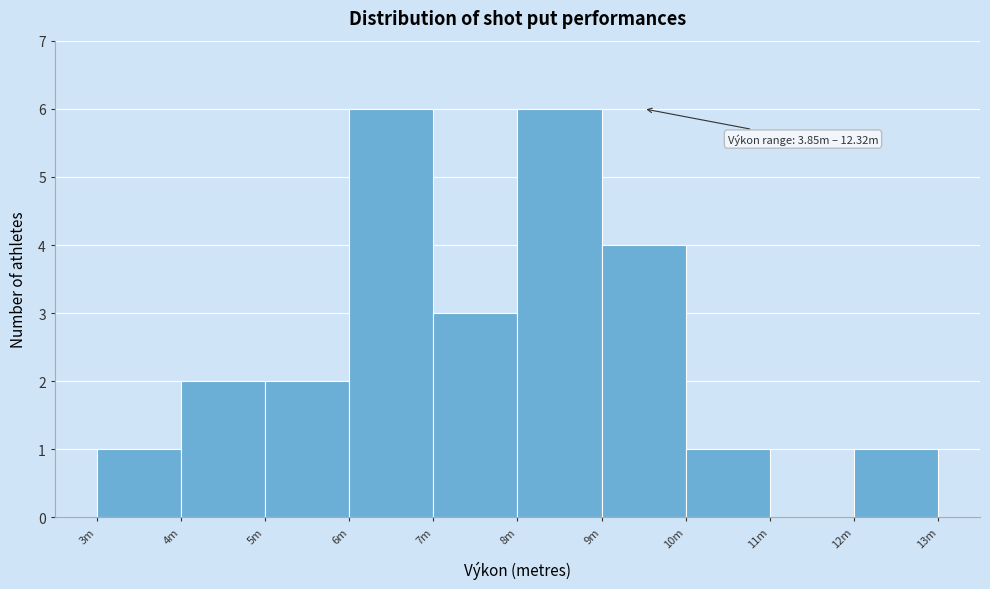

Reading left to right, transcribe all the data shown in this chart.

3m=1	4m=2	5m=2	6m=6	7m=3	8m=6	9m=4	10m=1	11m=0	12m=1